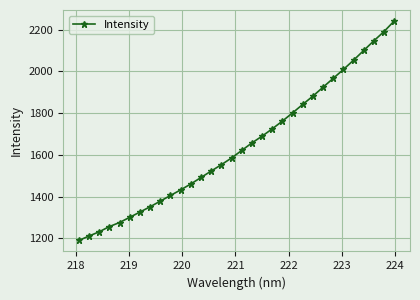

Count the number of categories in the chart.

32